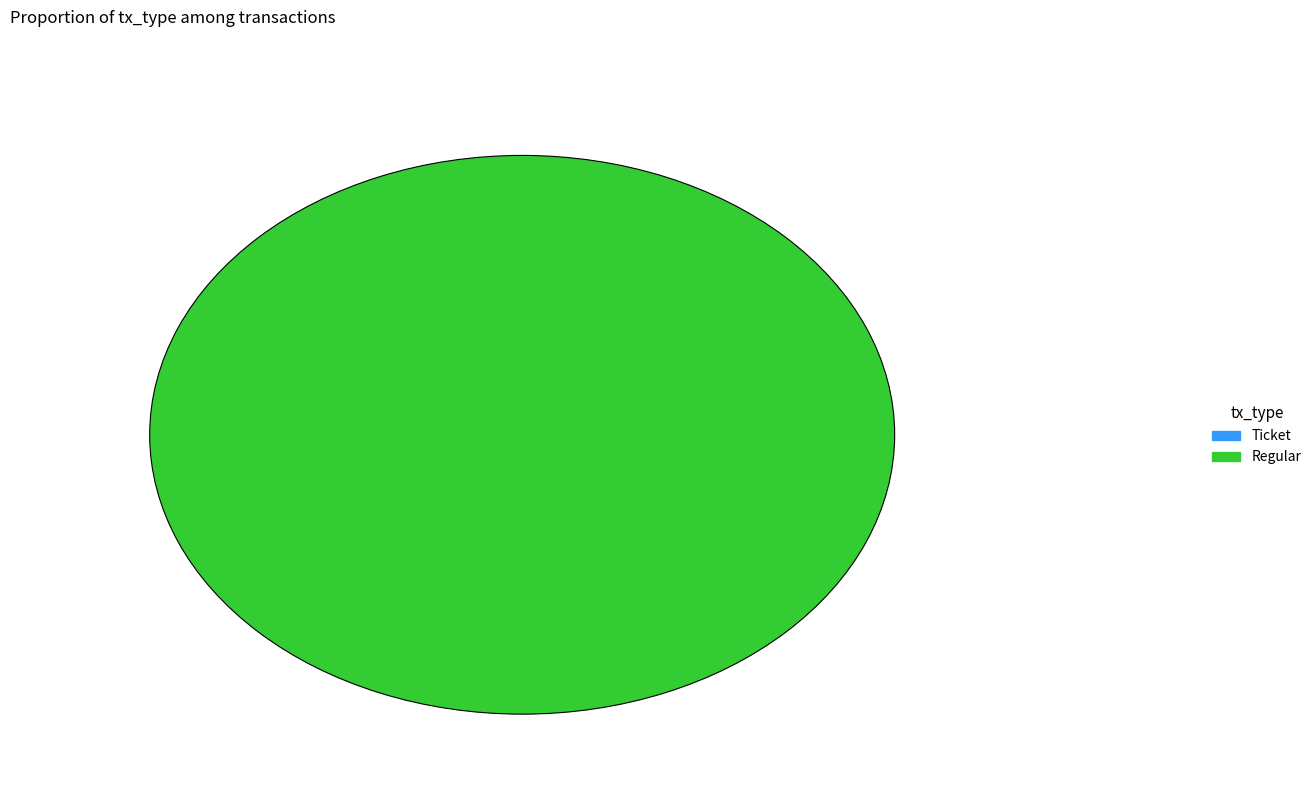

How many slices are in this pie chart?

2